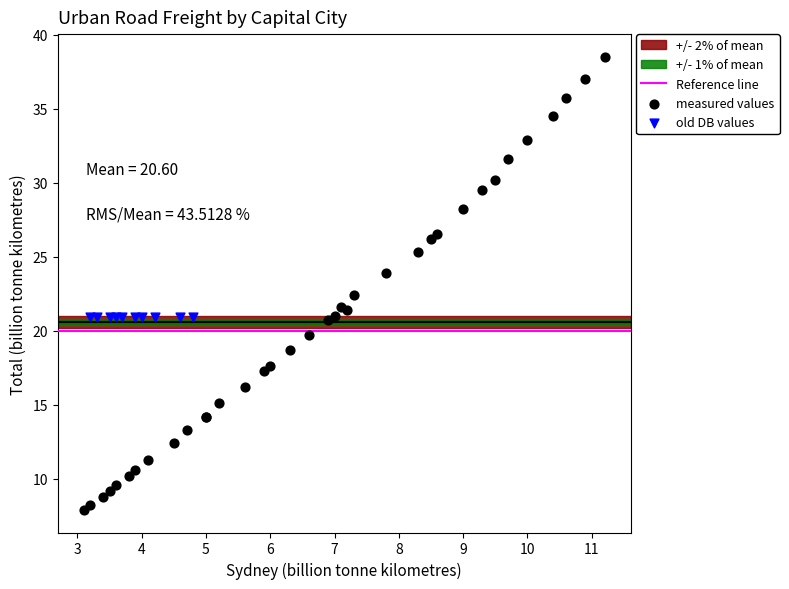

Which series reaches the minimum Y coordinate?

measured values